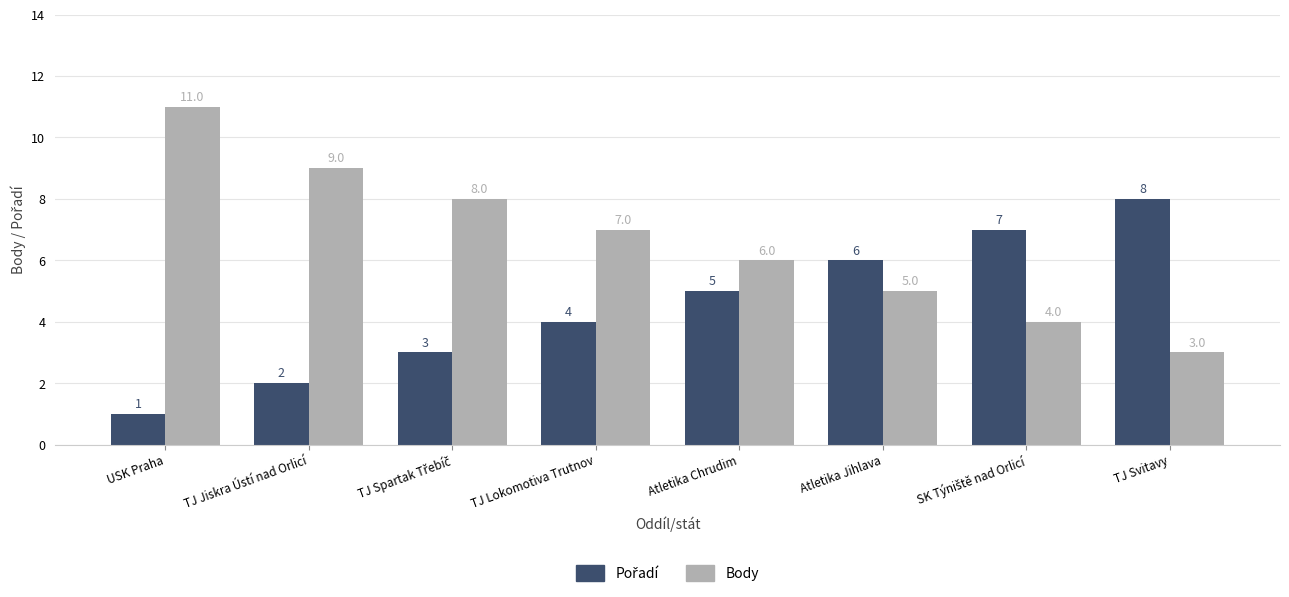

Which series has the widest spread of values?

Body